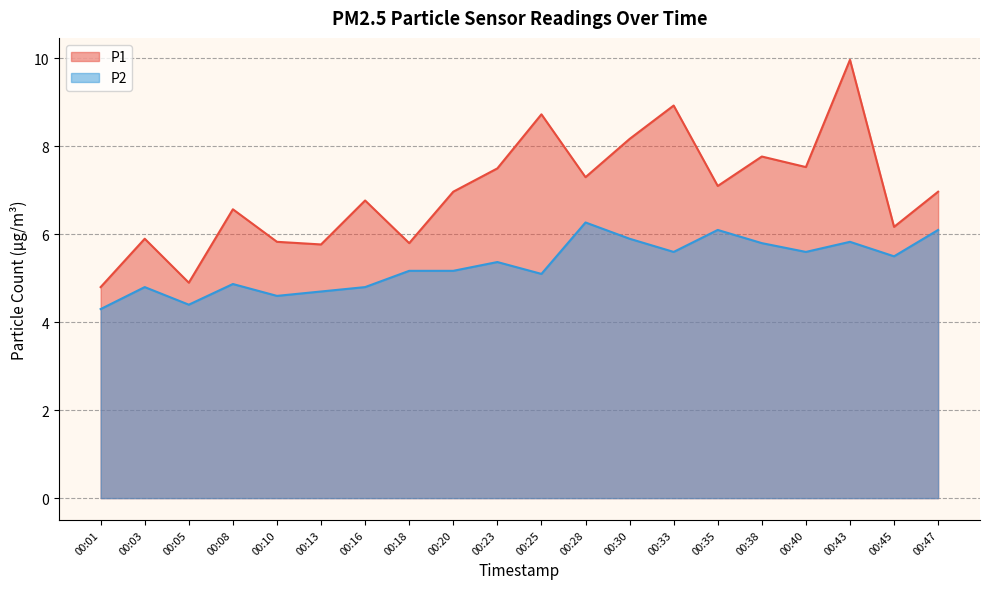

At which category does P2 reach its first local peak?

00:03